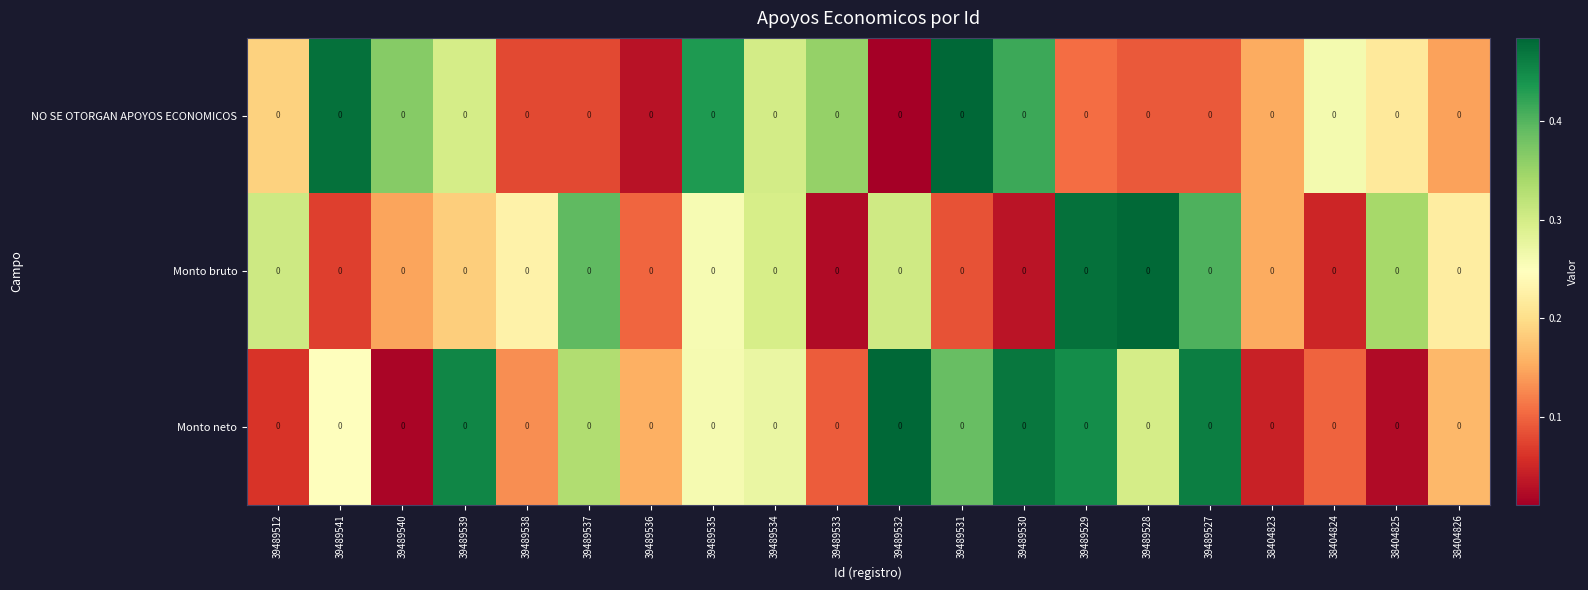

Reading left to right, what are all the values shown in this chart?

NO SE OTORGAN APOYOS ECONOMICOS: 39489512=0.0	39489541=0.0	39489540=0.0	39489539=0.0	39489538=0.0	39489537=0.0	39489536=0.0	39489535=0.0	39489534=0.0	39489533=0.0	39489532=0.0	39489531=0.0	39489530=0.0	39489529=0.0	39489528=0.0	39489527=0.0	38404823=0.0	38404824=0.0	38404825=0.0	38404826=0.0
Monto bruto: 39489512=0.0	39489541=0.0	39489540=0.0	39489539=0.0	39489538=0.0	39489537=0.0	39489536=0.0	39489535=0.0	39489534=0.0	39489533=0.0	39489532=0.0	39489531=0.0	39489530=0.0	39489529=0.0	39489528=0.0	39489527=0.0	38404823=0.0	38404824=0.0	38404825=0.0	38404826=0.0
Monto neto: 39489512=0.0	39489541=0.0	39489540=0.0	39489539=0.0	39489538=0.0	39489537=0.0	39489536=0.0	39489535=0.0	39489534=0.0	39489533=0.0	39489532=0.0	39489531=0.0	39489530=0.0	39489529=0.0	39489528=0.0	39489527=0.0	38404823=0.0	38404824=0.0	38404825=0.0	38404826=0.0